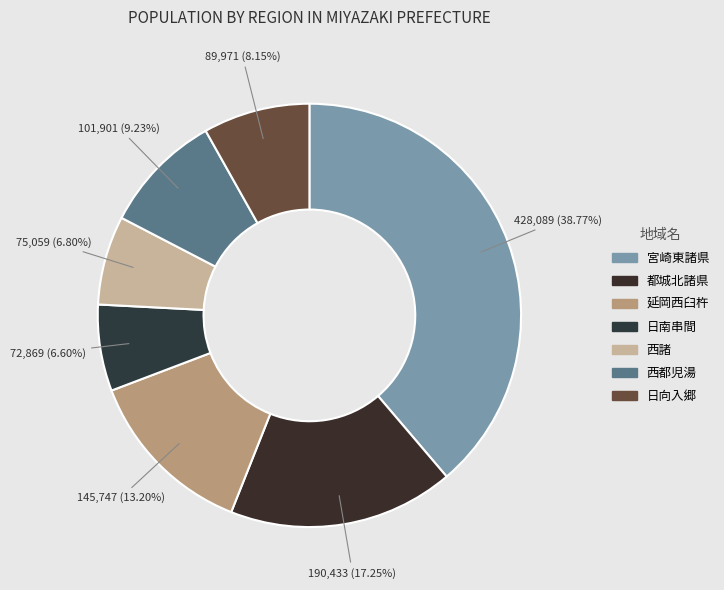

True or false: 宮崎東諸県 accounts for 39% of the total.

True